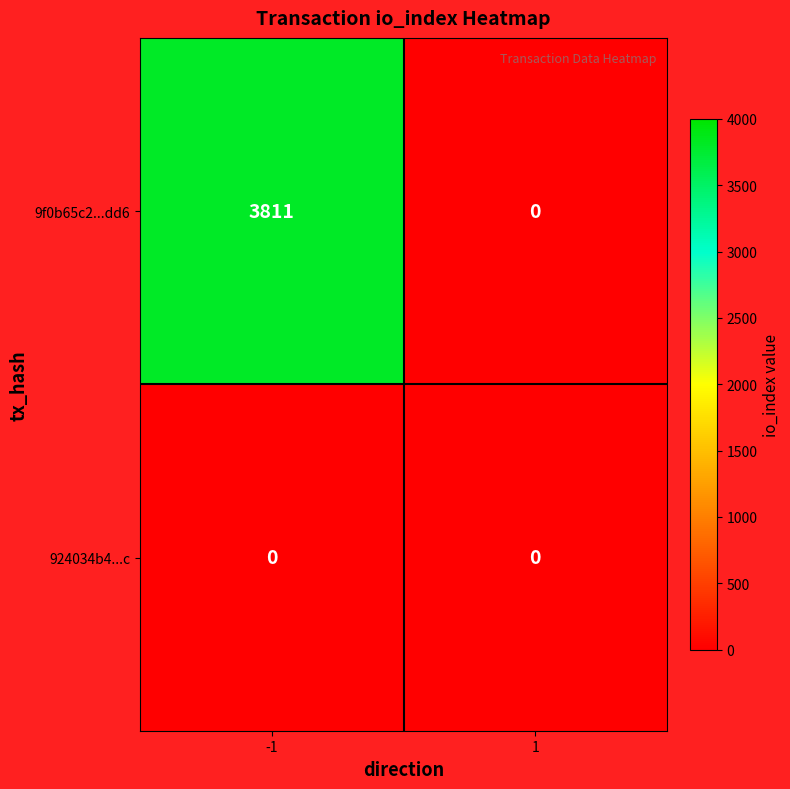

Rank the series by their average value, from lowest to highest.

924034b4...c, 9f0b65c2...dd6